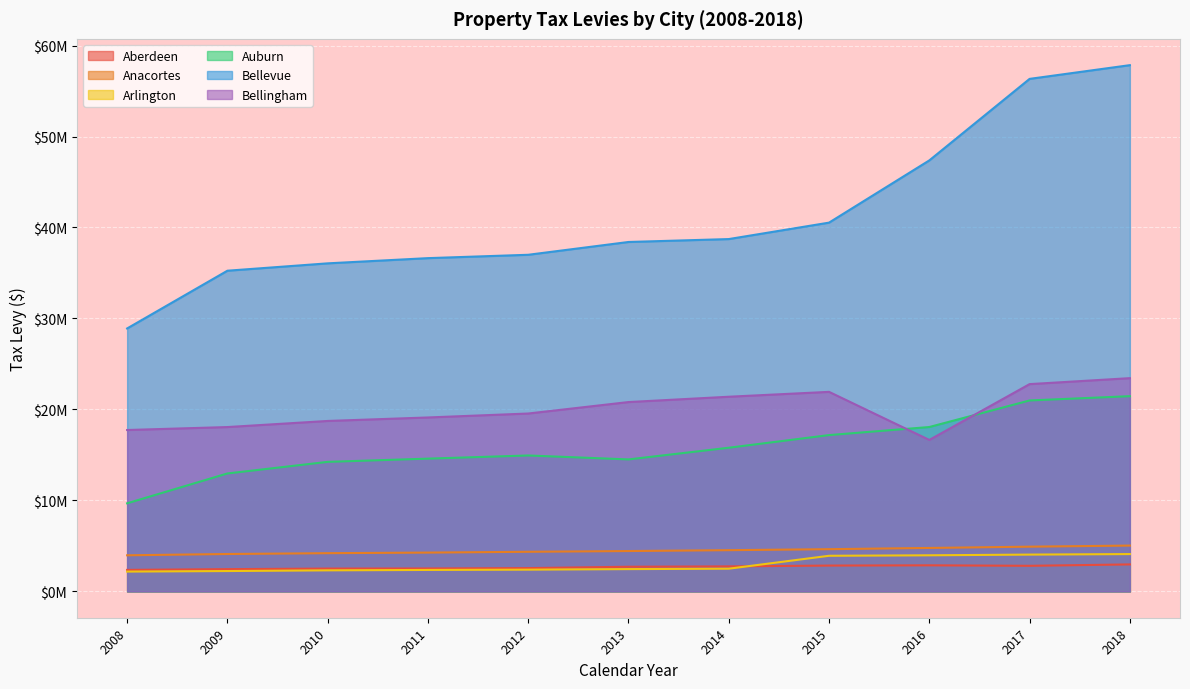

Which label corresponds to the largest value in the chart?

2018